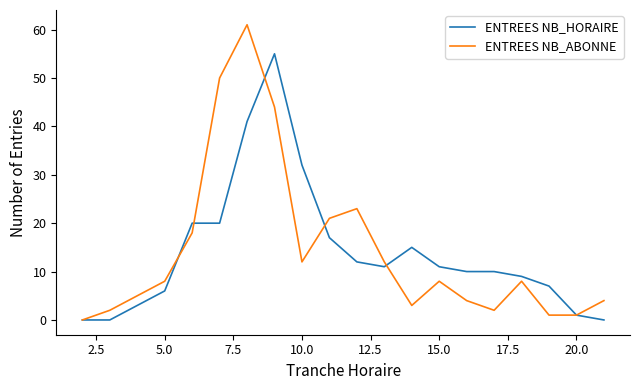

What is the maximum value shown in the chart?

61